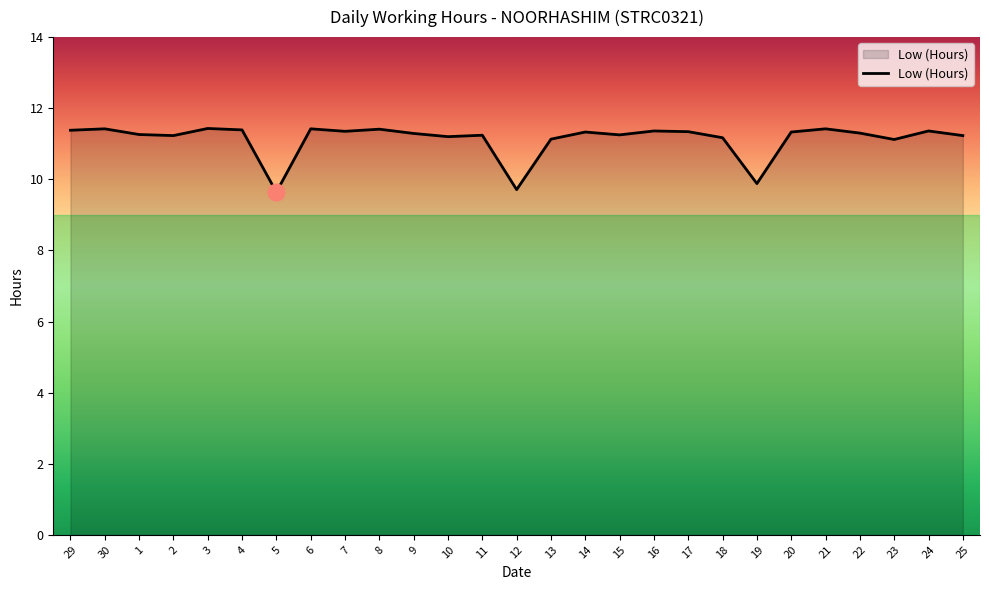

What is the maximum value shown in the chart?

11.4